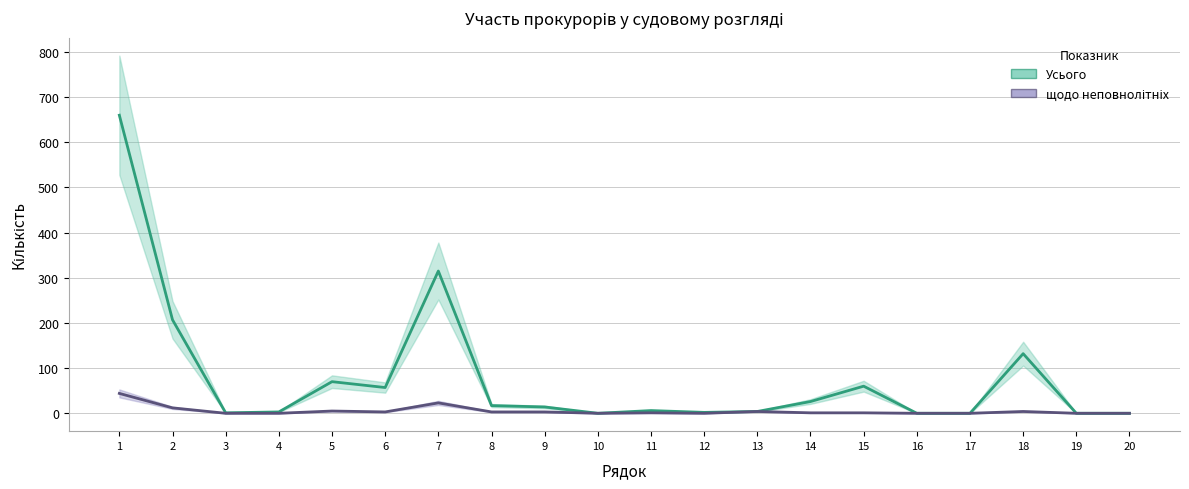

Where does the щодо неповнолітніх series first go above 1?

1